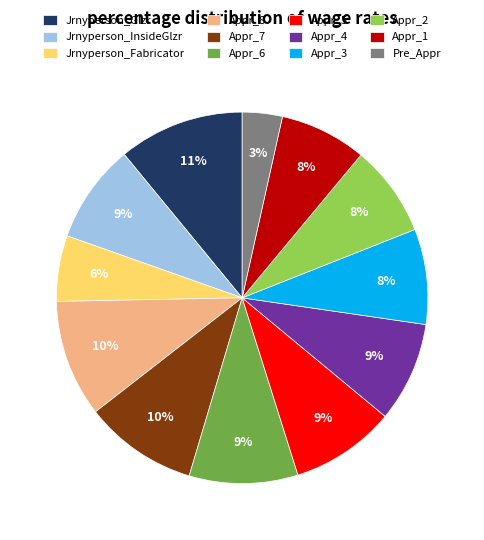

Count the number of slices in the pie.

12